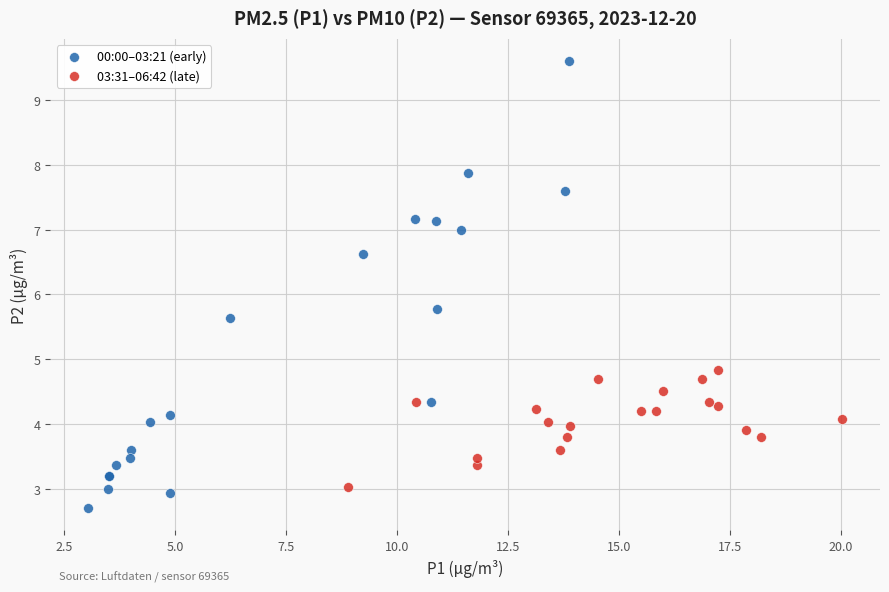

What are all the series names shown in the legend?

00:00–03:21 (early), 03:31–06:42 (late)